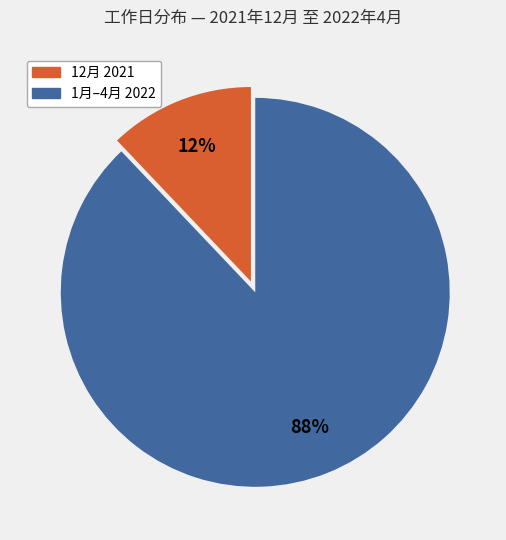

Is there any slice that represents more than half of the pie?

Yes